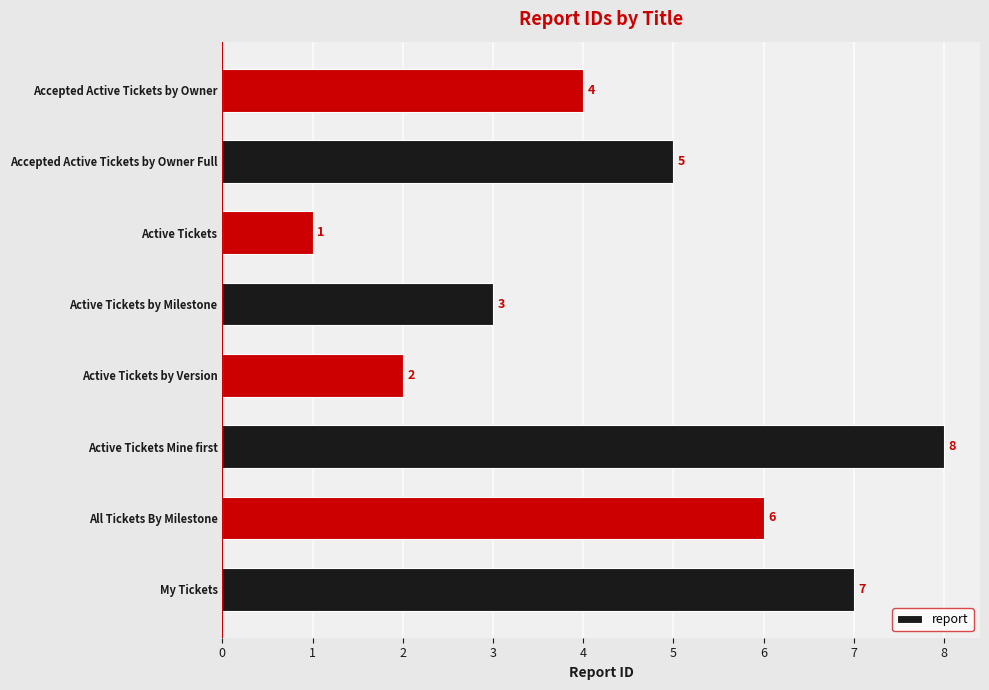

Where is the data nearest to the value 4?

Accepted Active Tickets by Owner